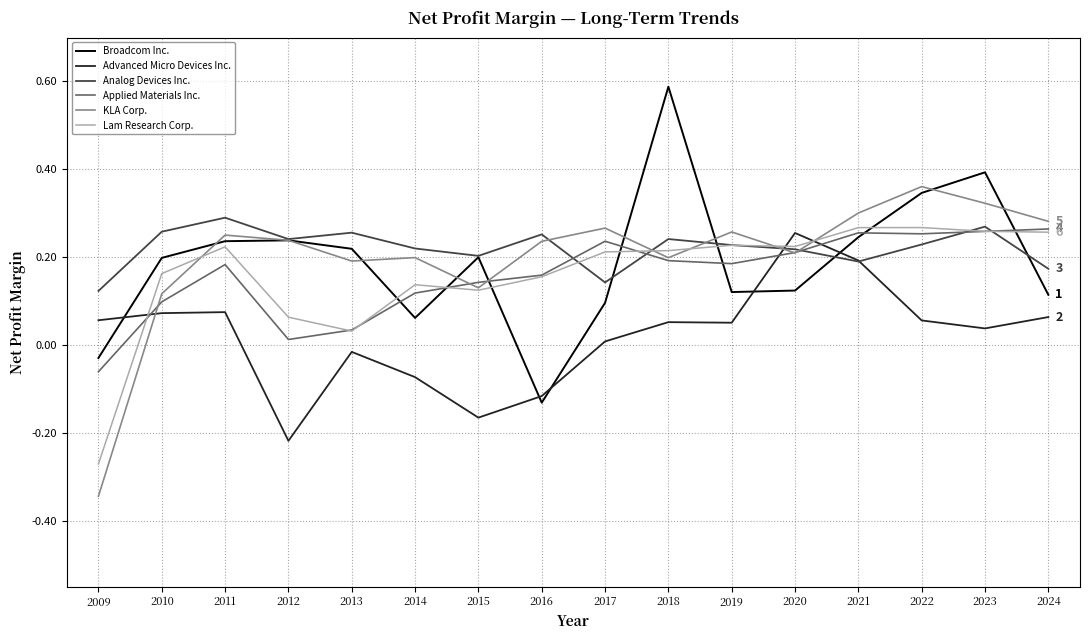

Which series ends up on top after the final intersection of KLA Corp. and Advanced Micro Devices Inc.?

KLA Corp.